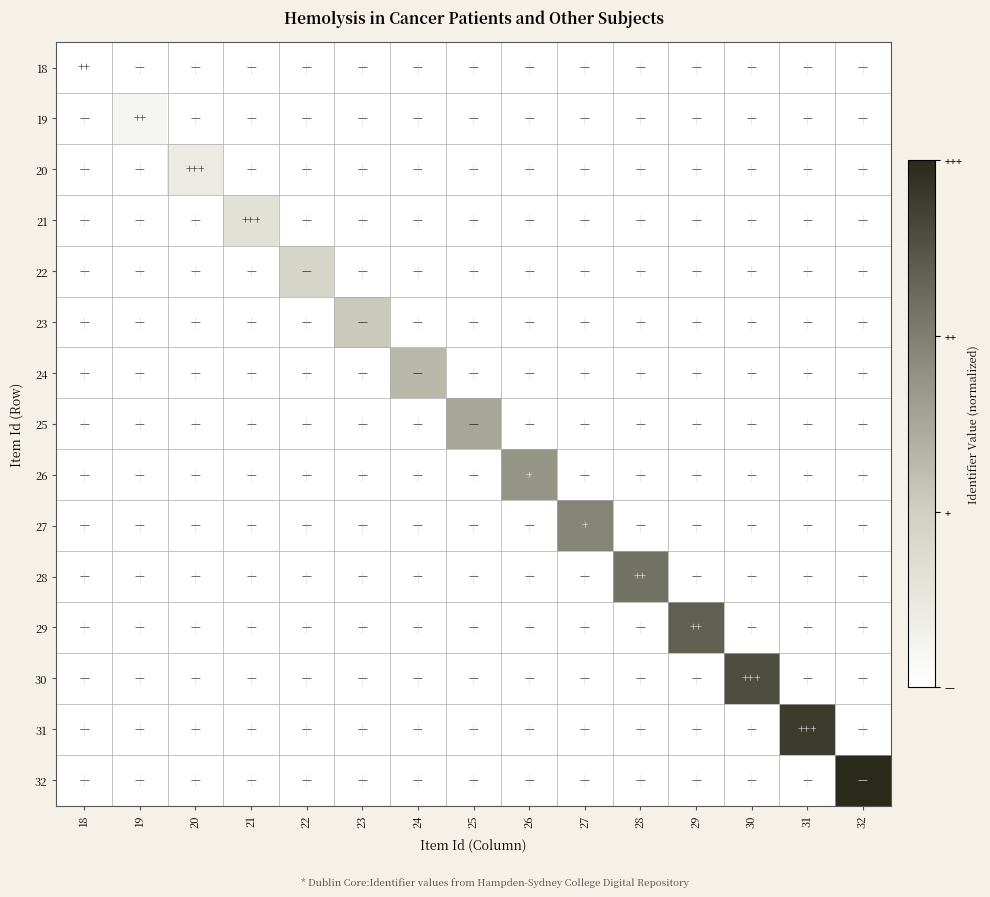

Reading right to left, list all the values displayed in this chart.

18: 32=0.0	31=0.0	30=0.0	29=0.0	28=0.0	27=0.0	26=0.0	25=0.0	24=0.0	23=0.0	22=0.0	21=0.0	20=0.0	19=0.0	18=0.0
19: 32=0.0	31=0.0	30=0.0	29=0.0	28=0.0	27=0.0	26=0.0	25=0.0	24=0.0	23=0.0	22=0.0	21=0.0	20=0.0	19=0.2	18=0.0
20: 32=0.0	31=0.0	30=0.0	29=0.0	28=0.0	27=0.0	26=0.0	25=0.0	24=0.0	23=0.0	22=0.0	21=0.0	20=0.4	19=0.0	18=0.0
21: 32=0.0	31=0.0	30=0.0	29=0.0	28=0.0	27=0.0	26=0.0	25=0.0	24=0.0	23=0.0	22=0.0	21=0.6	20=0.0	19=0.0	18=0.0
22: 32=0.0	31=0.0	30=0.0	29=0.0	28=0.0	27=0.0	26=0.0	25=0.0	24=0.0	23=0.0	22=0.9	21=0.0	20=0.0	19=0.0	18=0.0
23: 32=0.0	31=0.0	30=0.0	29=0.0	28=0.0	27=0.0	26=0.0	25=0.0	24=0.0	23=1.1	22=0.0	21=0.0	20=0.0	19=0.0	18=0.0
24: 32=0.0	31=0.0	30=0.0	29=0.0	28=0.0	27=0.0	26=0.0	25=0.0	24=1.3	23=0.0	22=0.0	21=0.0	20=0.0	19=0.0	18=0.0
25: 32=0.0	31=0.0	30=0.0	29=0.0	28=0.0	27=0.0	26=0.0	25=1.5	24=0.0	23=0.0	22=0.0	21=0.0	20=0.0	19=0.0	18=0.0
26: 32=0.0	31=0.0	30=0.0	29=0.0	28=0.0	27=0.0	26=1.7	25=0.0	24=0.0	23=0.0	22=0.0	21=0.0	20=0.0	19=0.0	18=0.0
27: 32=0.0	31=0.0	30=0.0	29=0.0	28=0.0	27=1.9	26=0.0	25=0.0	24=0.0	23=0.0	22=0.0	21=0.0	20=0.0	19=0.0	18=0.0
28: 32=0.0	31=0.0	30=0.0	29=0.0	28=2.1	27=0.0	26=0.0	25=0.0	24=0.0	23=0.0	22=0.0	21=0.0	20=0.0	19=0.0	18=0.0
29: 32=0.0	31=0.0	30=0.0	29=2.4	28=0.0	27=0.0	26=0.0	25=0.0	24=0.0	23=0.0	22=0.0	21=0.0	20=0.0	19=0.0	18=0.0
30: 32=0.0	31=0.0	30=2.6	29=0.0	28=0.0	27=0.0	26=0.0	25=0.0	24=0.0	23=0.0	22=0.0	21=0.0	20=0.0	19=0.0	18=0.0
31: 32=0.0	31=2.8	30=0.0	29=0.0	28=0.0	27=0.0	26=0.0	25=0.0	24=0.0	23=0.0	22=0.0	21=0.0	20=0.0	19=0.0	18=0.0
32: 32=3.0	31=0.0	30=0.0	29=0.0	28=0.0	27=0.0	26=0.0	25=0.0	24=0.0	23=0.0	22=0.0	21=0.0	20=0.0	19=0.0	18=0.0